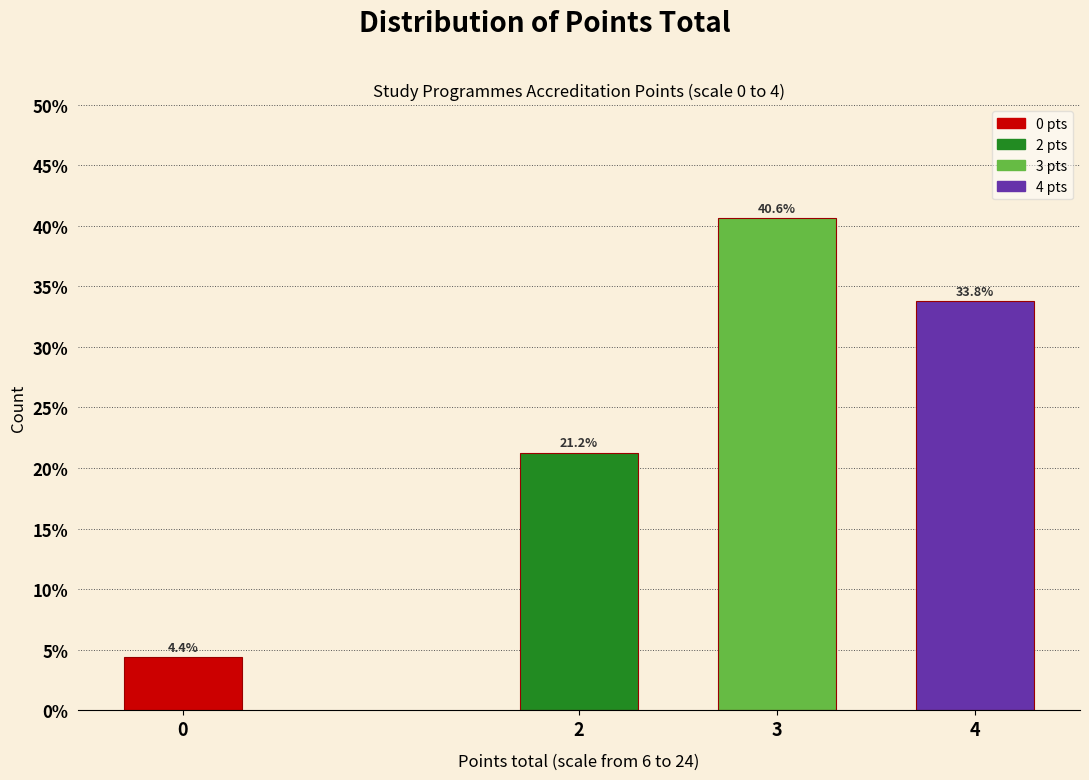

Rank the categories by value from highest to lowest.

3, 4, 2, 0